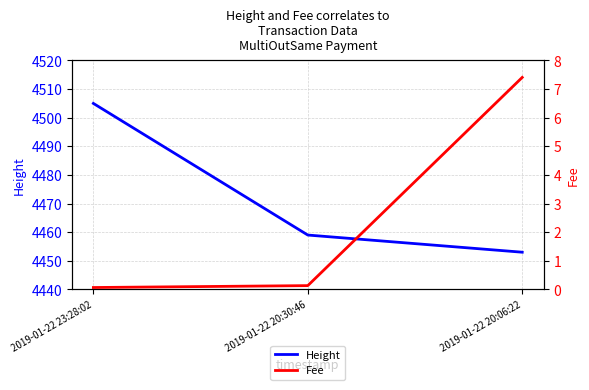

What is the lowest value of the Fee series?

0.1